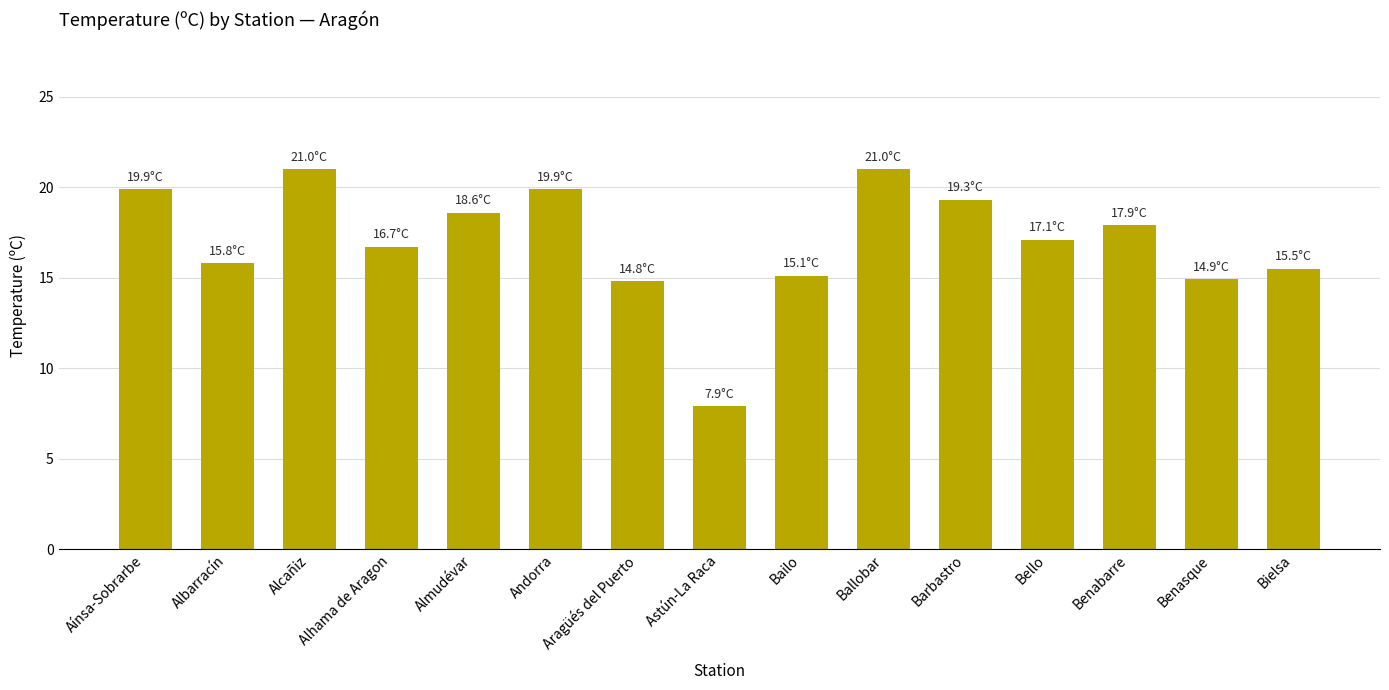

What is the sum of the values at Albarracín and Bailo?

30.9